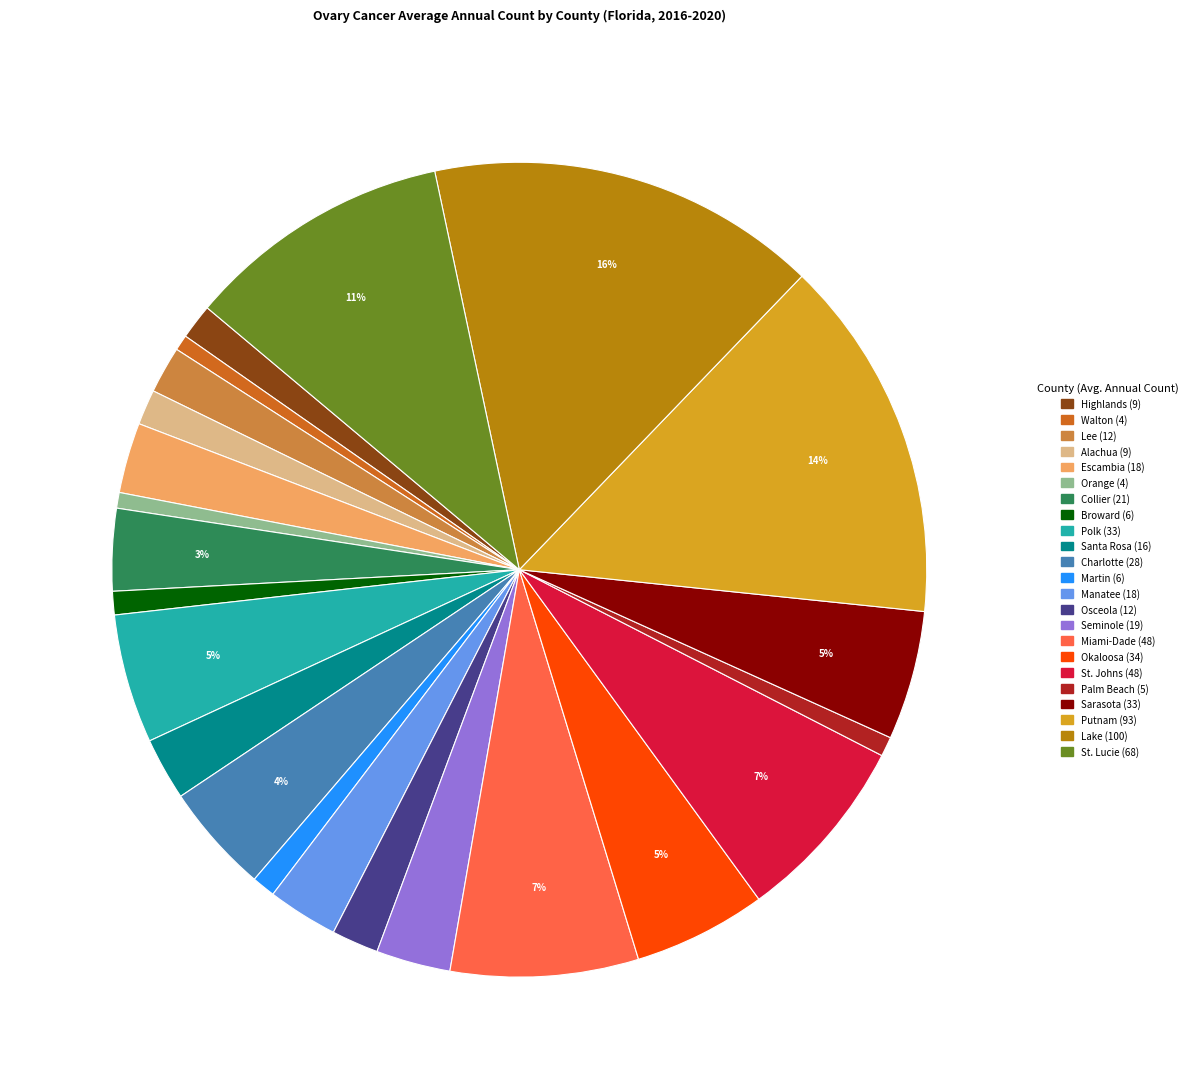

Between Santa Rosa and Alachua, which is larger?

Santa Rosa